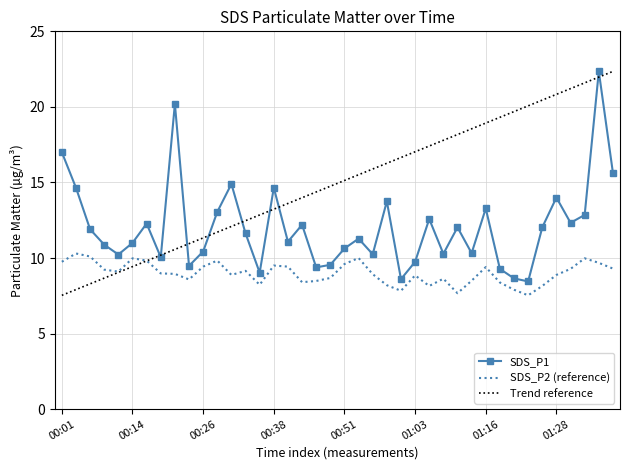

True or false: SDS_P2 and SDS_P1 intersect in this chart.

False